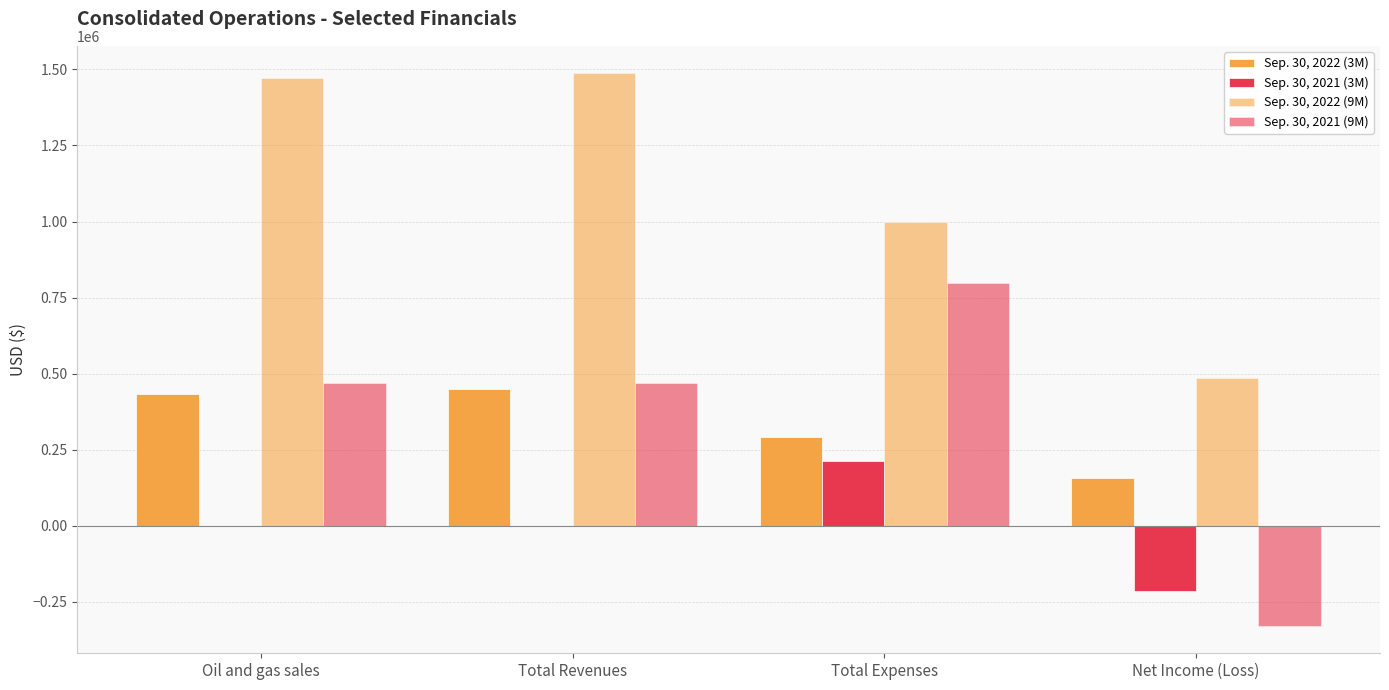

At Net Income (Loss), list the series in order from smallest to largest.

Sep. 30, 2021 (9M), Sep. 30, 2021 (3M), Sep. 30, 2022 (3M), Sep. 30, 2022 (9M)